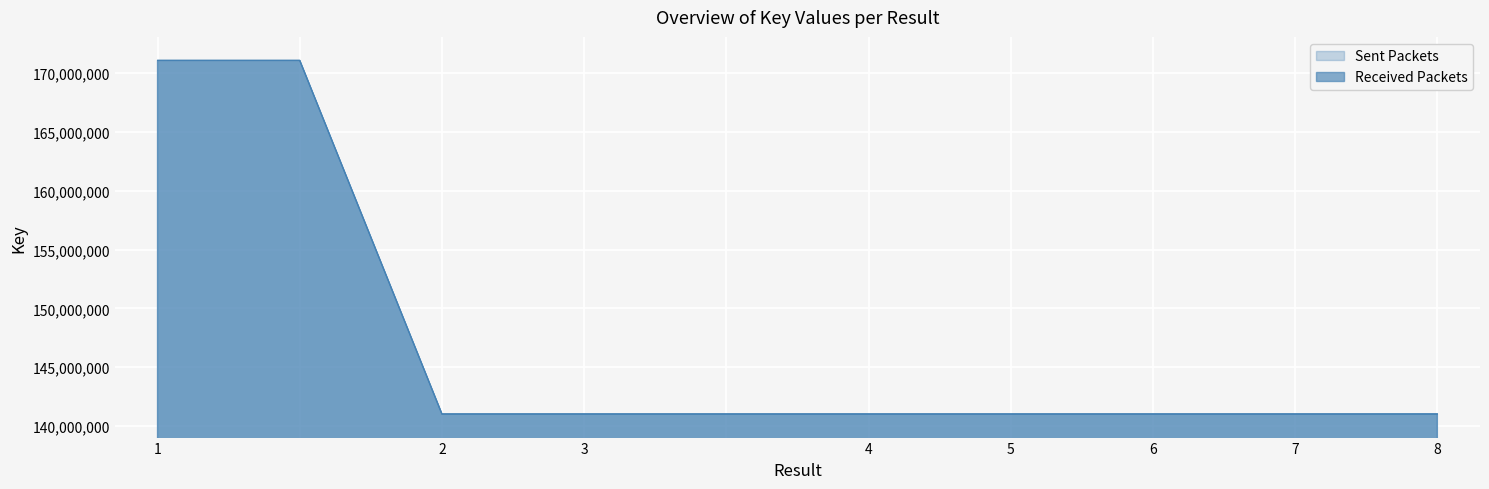

How many data points in Sent Packets are less than 141020530?

5